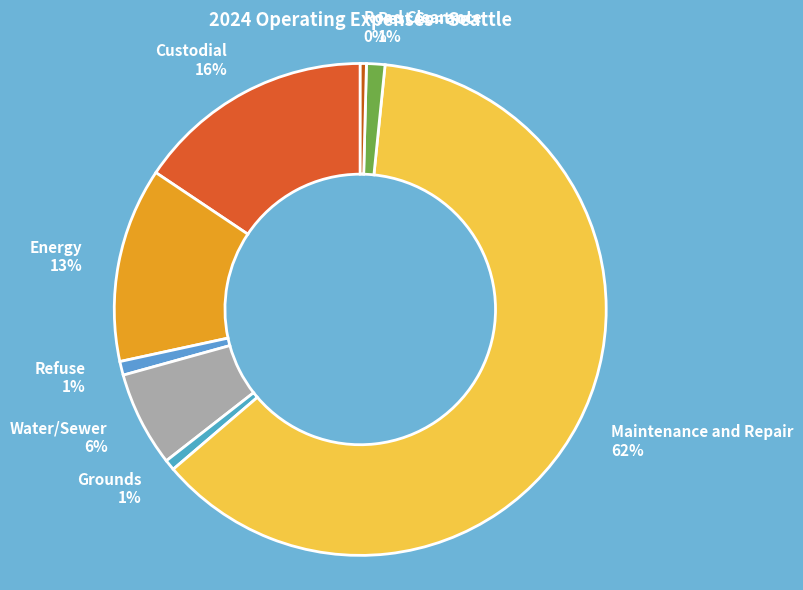

To the nearest percent, what is the difference between the largest and smallest slice percentages?

62%